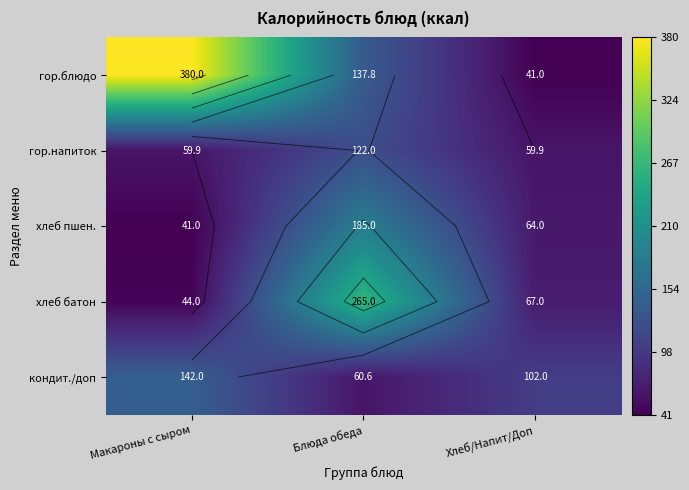

Rank the series at Макароны с сыром from lowest to highest value.

хлеб пшен., хлеб батон, гор.напиток, кондит./доп, гор.блюдо